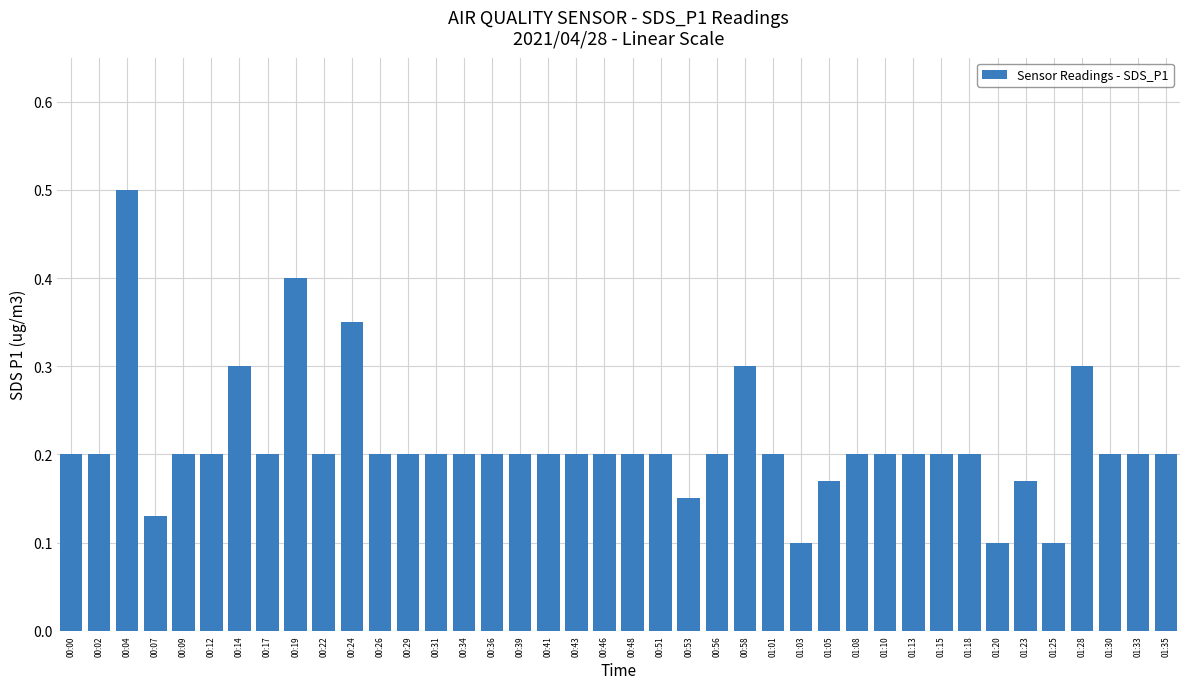

What position from the left is 00:19?

9